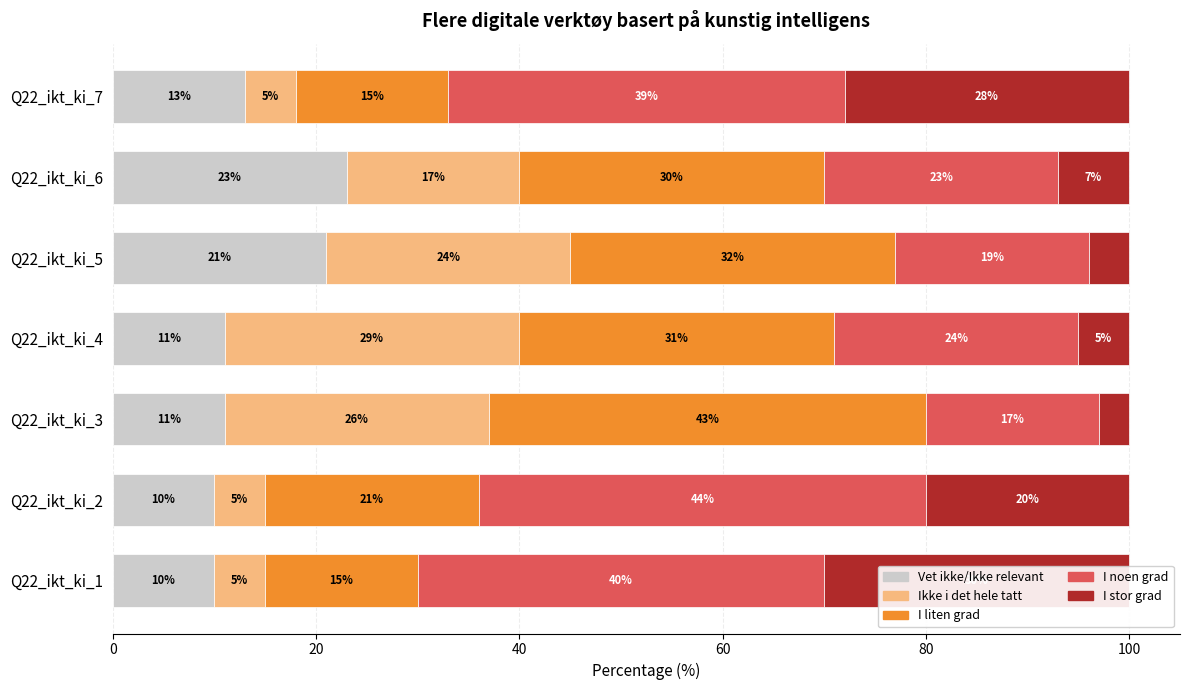

The I noen grad series shows 39 at 0. True or false?

True